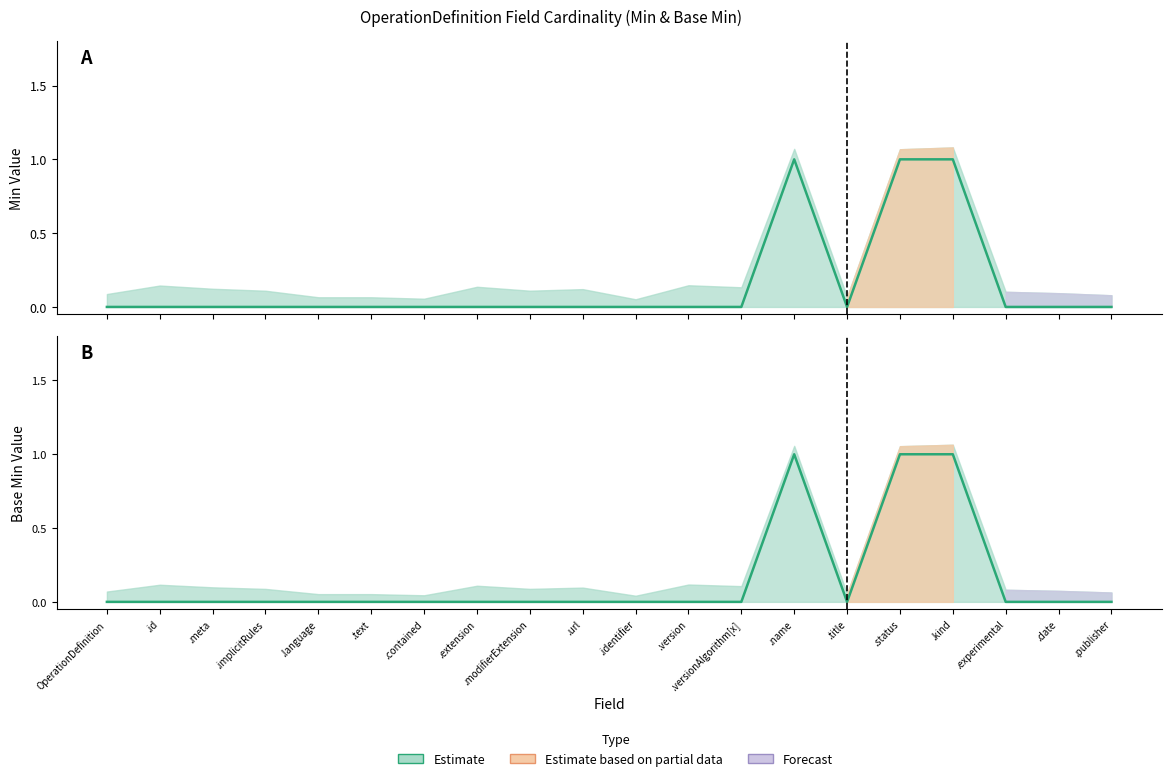

Is the value of Min at .contained greater than the value of Base Min at .identifier?

No